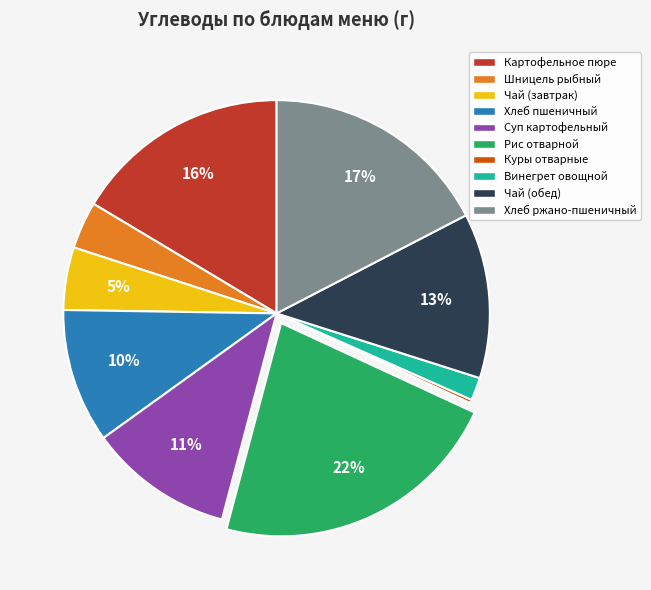

Between Винегрет овощной and Картофельное пюре, which is larger?

Картофельное пюре